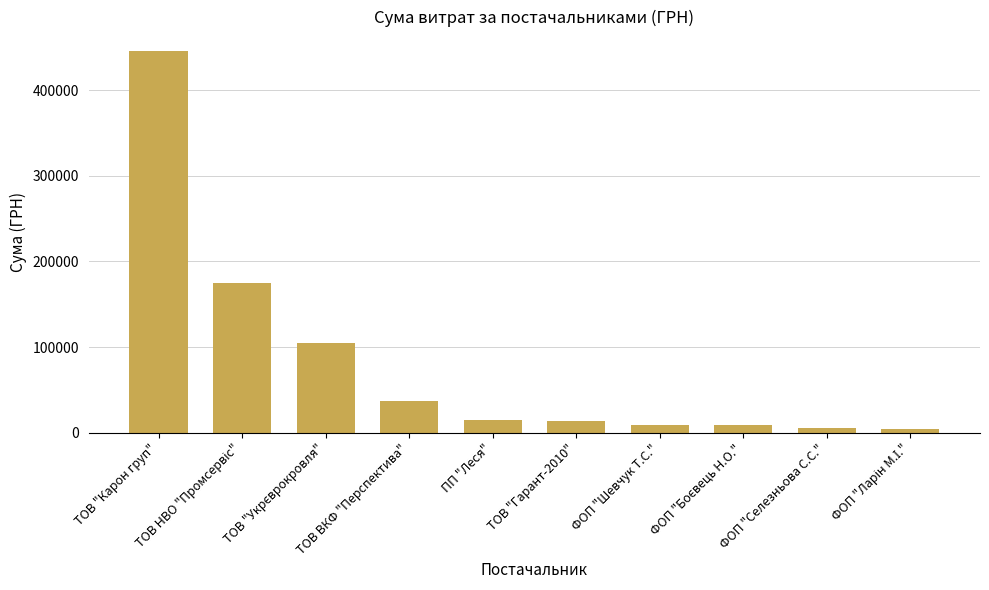

What is the label of the 4th bar from the right?

ФОП "Шевчук Т.С."